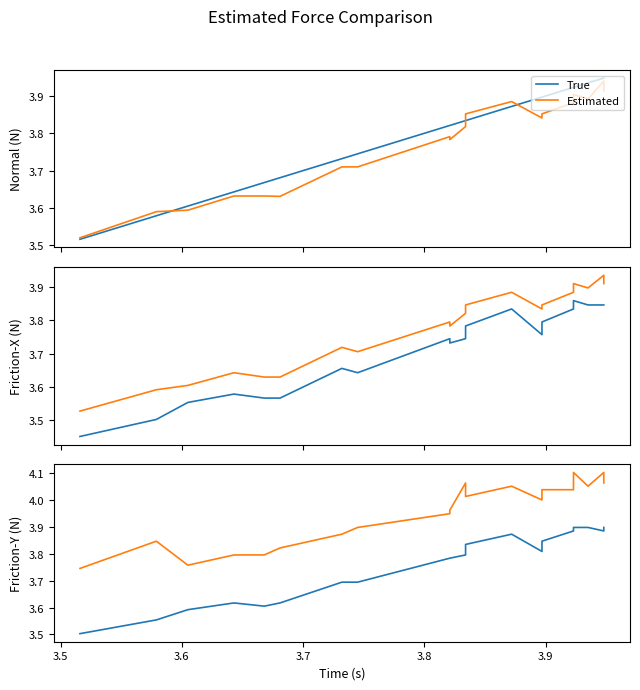

True or false: Estimated and True cross at least once.

False